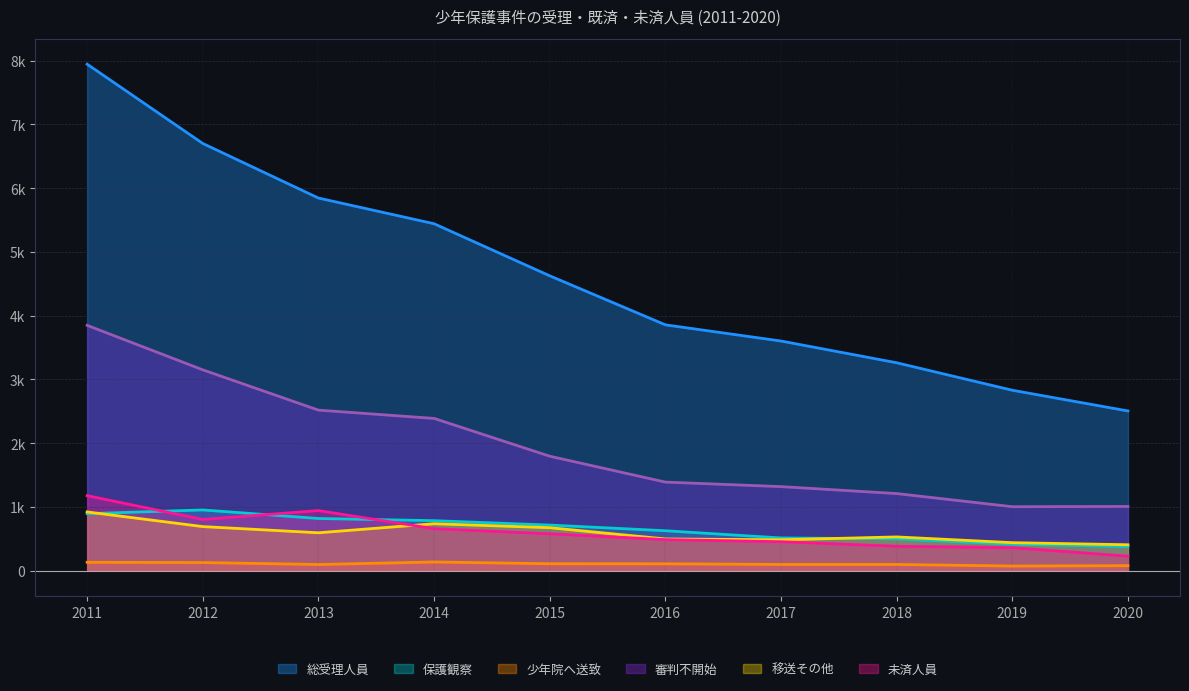

What is the average value of the 審判不開始 series?

1964